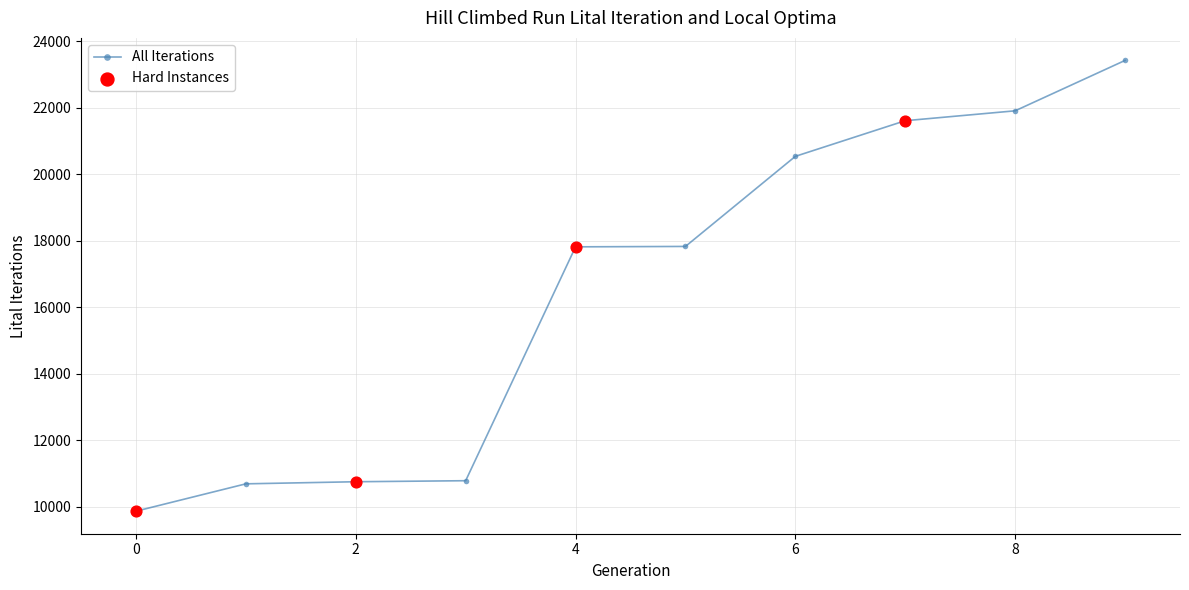

What is the greatest value displayed?

23428